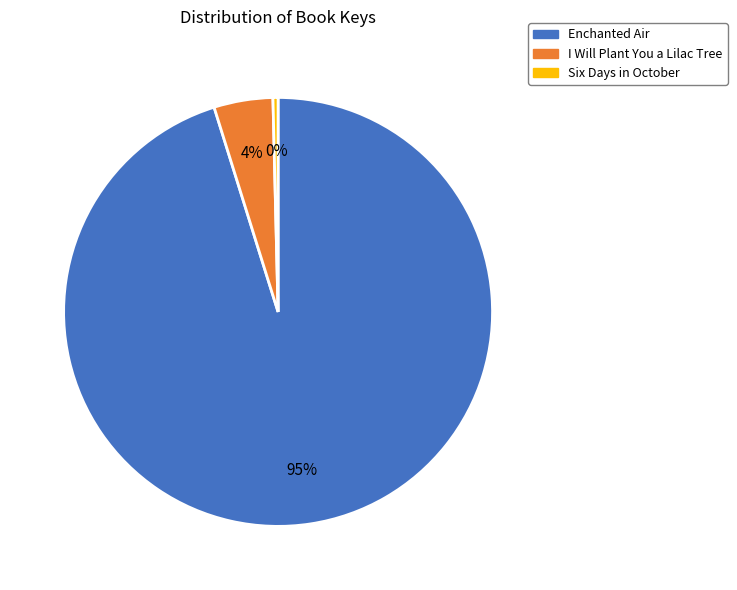

To the nearest percent, what is the difference between the Six Days in October and I Will Plant You a Lilac Tree slice percentages?

4%